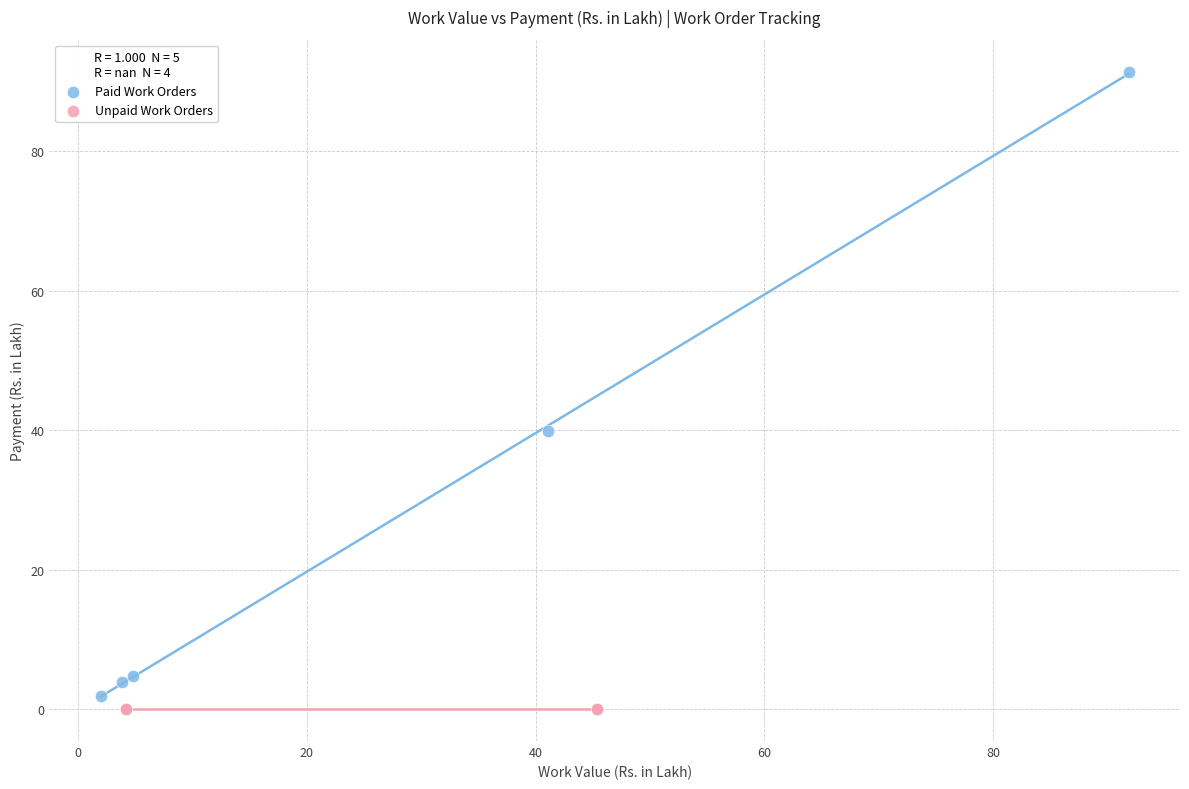

Which series contains the highest Y value?

Paid Work Orders